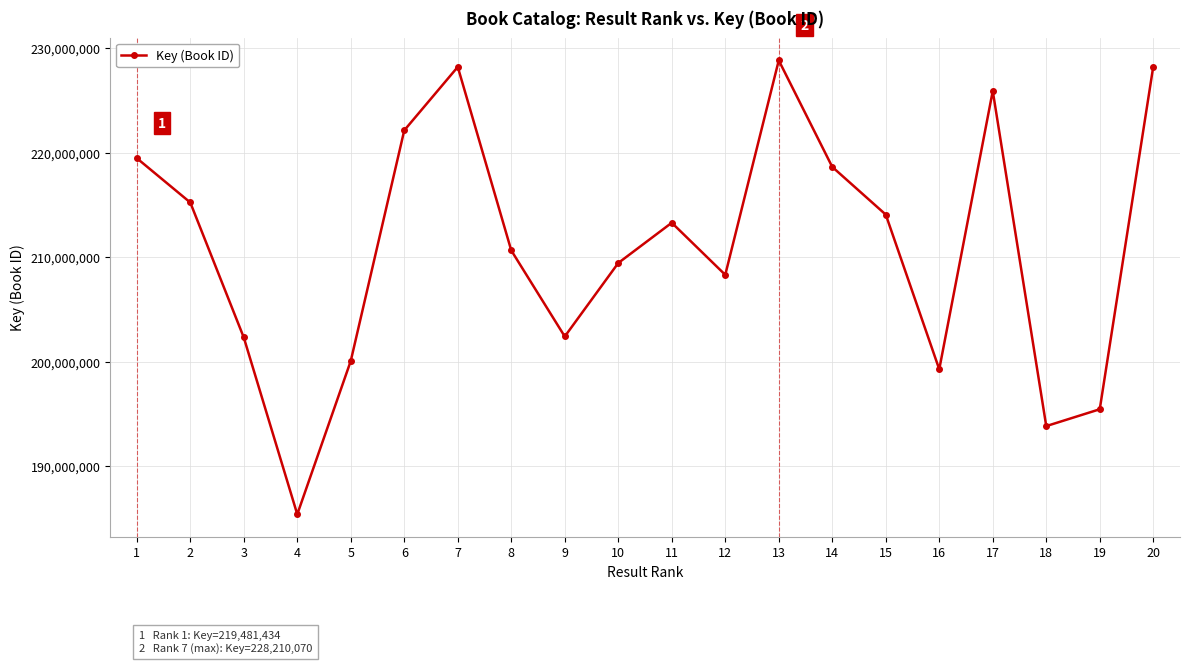

Is it true that the value at 11 is 213303883?

True